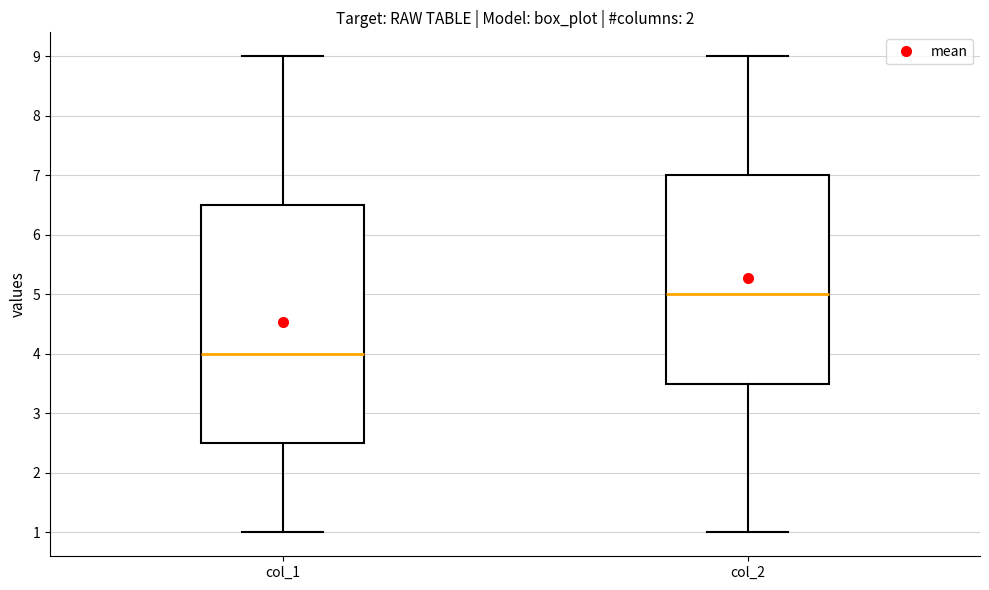

Reading left to right, read every box against the y-axis: the position of its median line, the range the box covers, and the ends of its whiskers. The values are not printed on the chart, so give them approximately, as read against the axis.

col_1: median 4.0, box 2.5 to 6.5, whiskers 1.0 to 9.0
col_2: median 5.0, box 3.5 to 7.0, whiskers 1.0 to 9.0